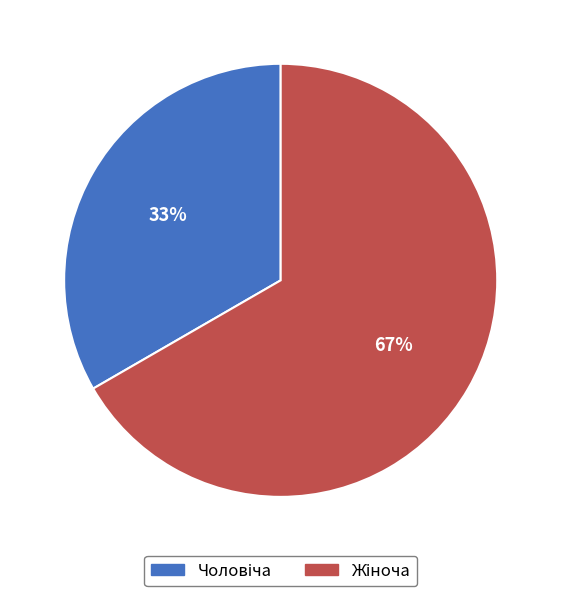

Is there a majority slice in this chart?

Yes